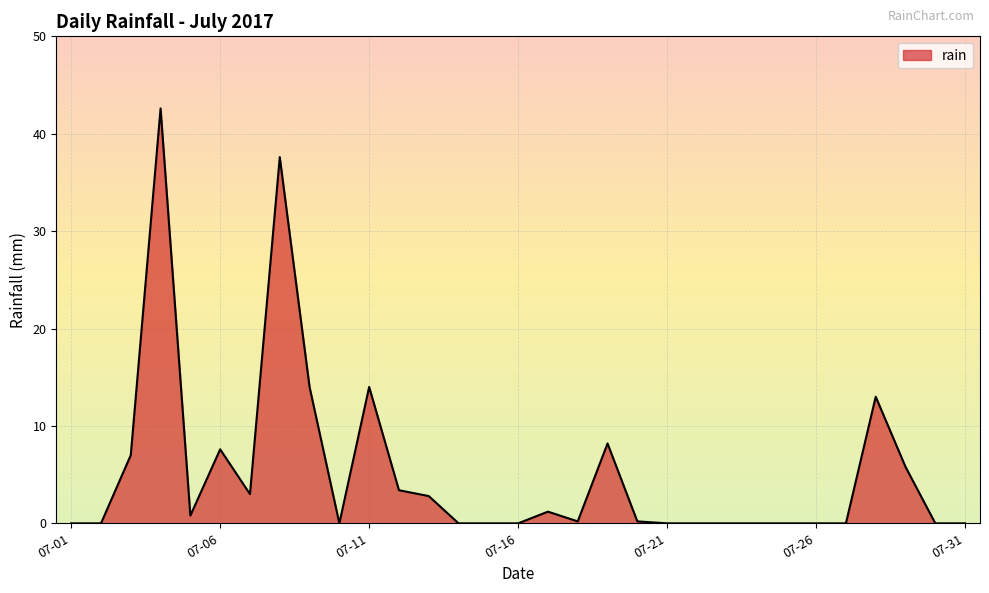

What is the difference between the maximum and minimum values?

42.6